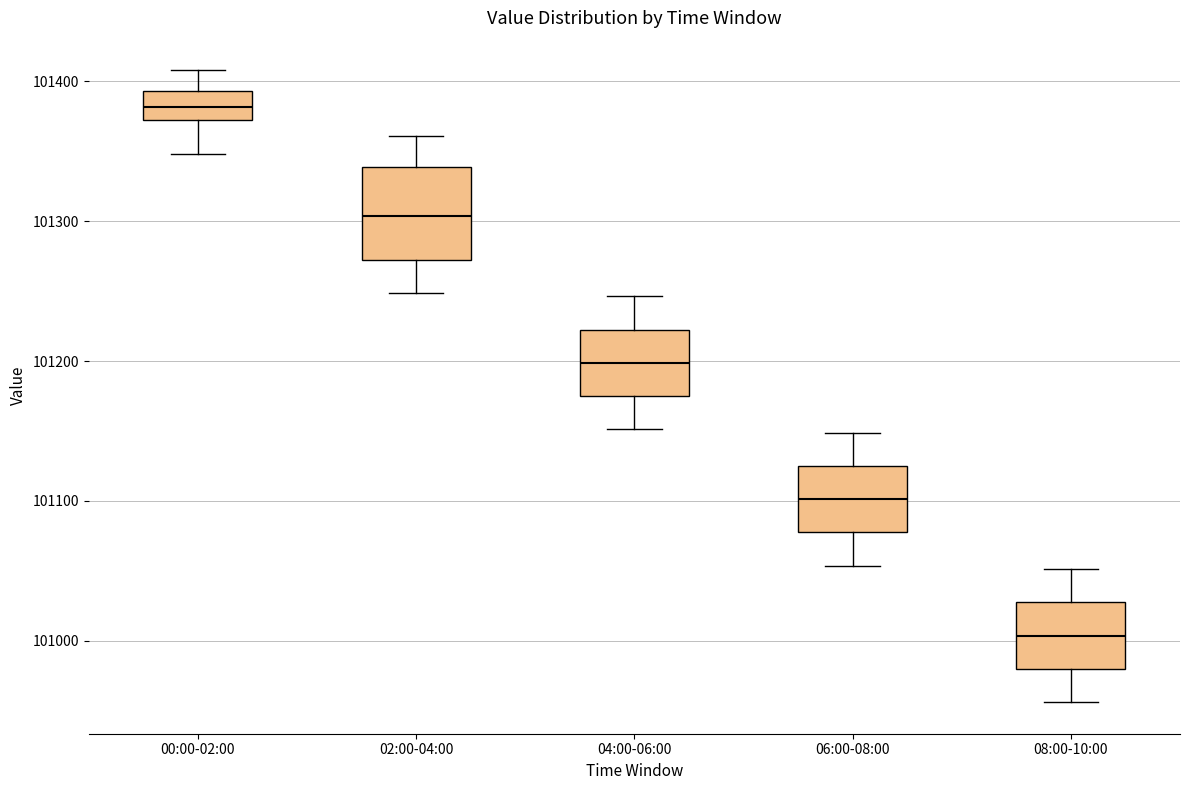

Reading left to right, read every box against the y-axis: the position of its median line, the range the box covers, and the ends of its whiskers. The values are not printed on the chart, so give them approximately, as read against the axis.

00:00-02:00: median 101380, box 101370 to 101390, whiskers 101350 to 101410
02:00-04:00: median 101300, box 101270 to 101340, whiskers 101250 to 101360
04:00-06:00: median 101200, box 101180 to 101220, whiskers 101150 to 101250
06:00-08:00: median 101100, box 101080 to 101130, whiskers 101050 to 101150
08:00-10:00: median 101000, box 100980 to 101030, whiskers 100960 to 101050